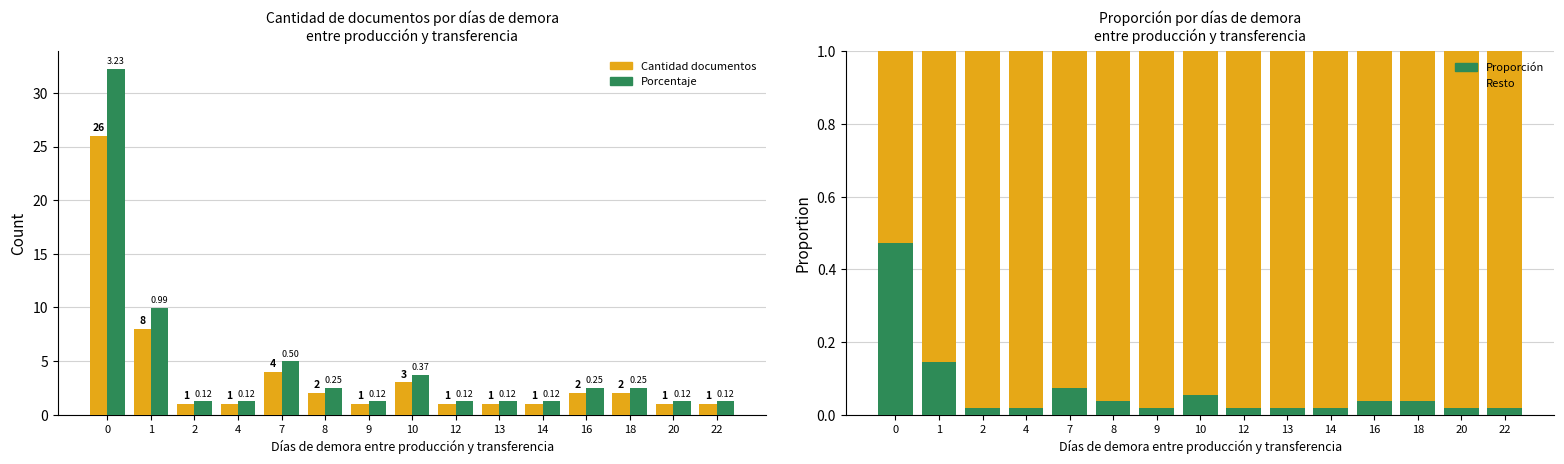

List the series in order of their peak value, lowest first.

Proporción, Resto, Cantidad documentos, % (×10)